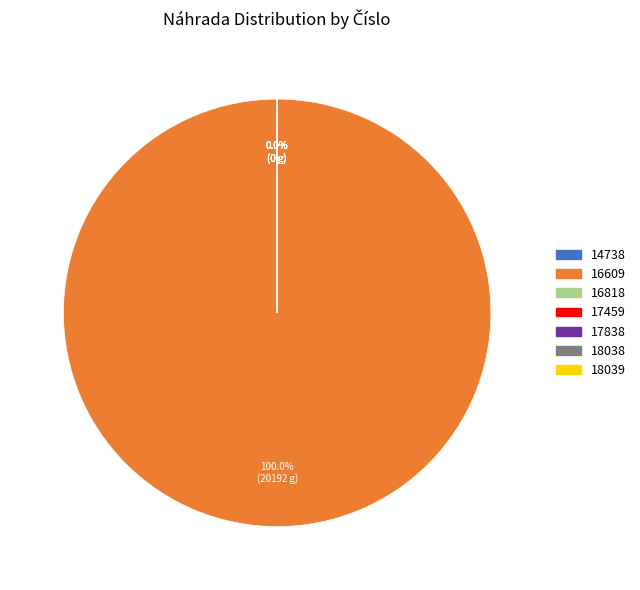

What is the smallest slice in the pie chart?

14738